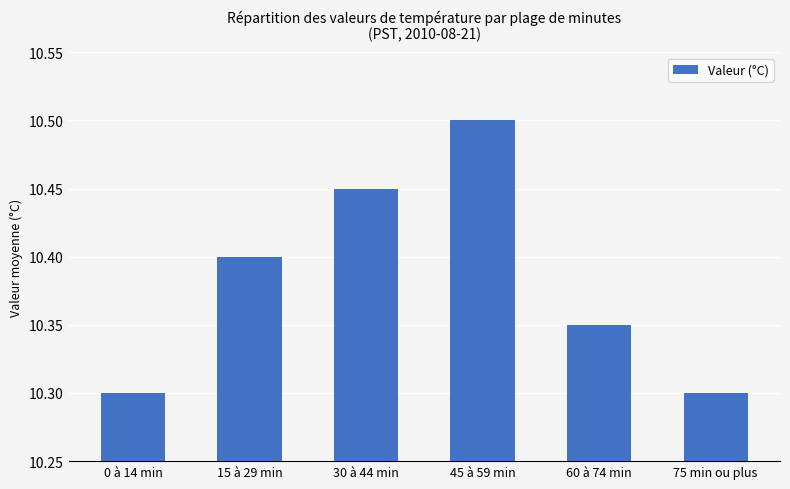

What is the label of the 2nd bar from the right?

60 à 74 min